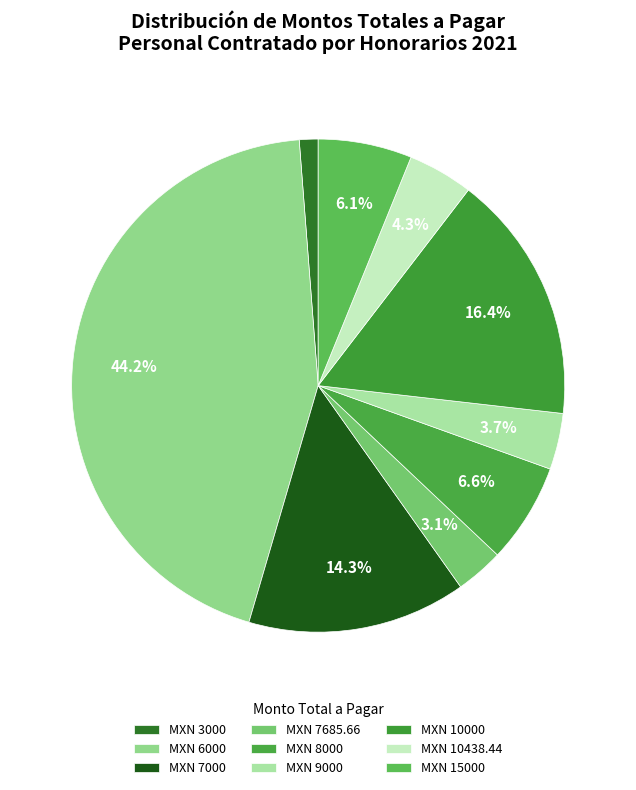

Which category has the smallest portion of the pie?

MXN 3000